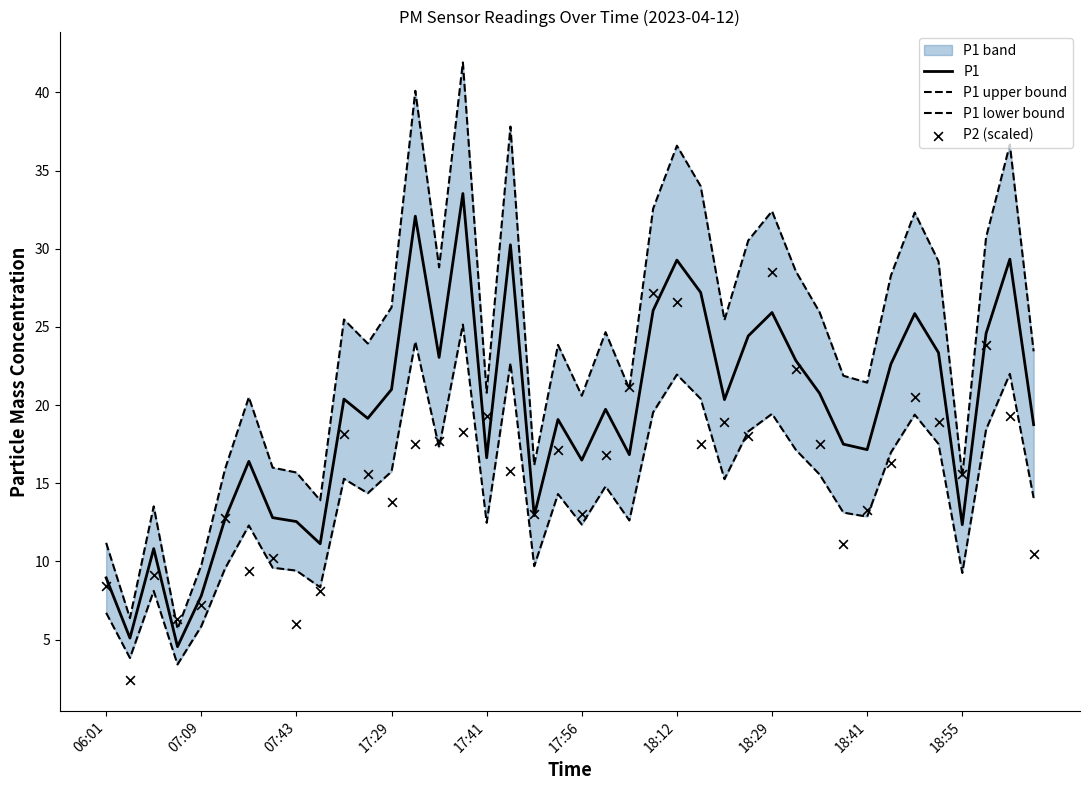

At how many categories does at least one series exceed 30?

11